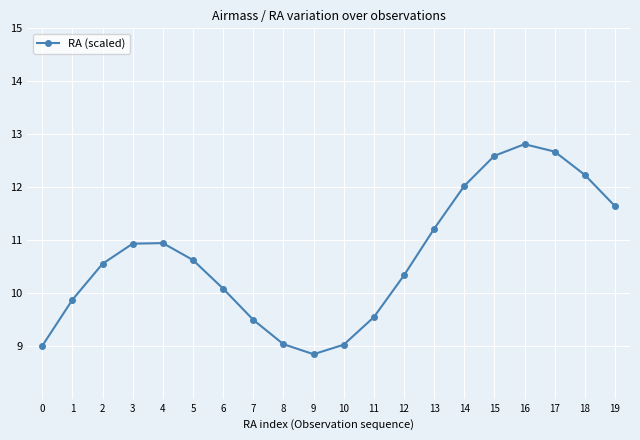

The value at 5 is 10.6. True or false?

True